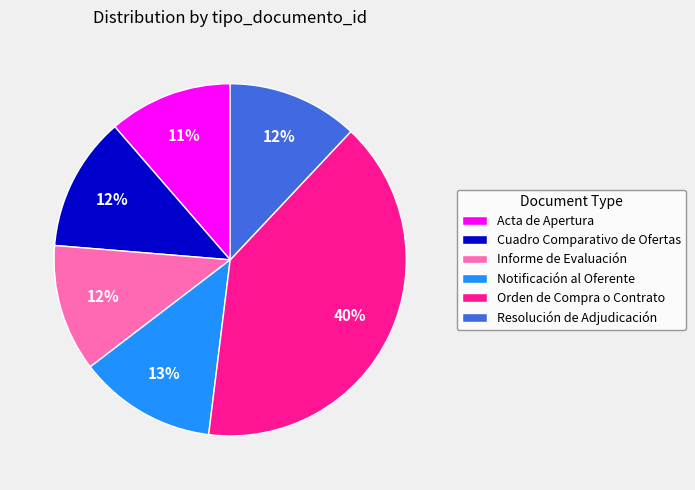

Does Notificación al Oferente account for over 50% of the chart?

No